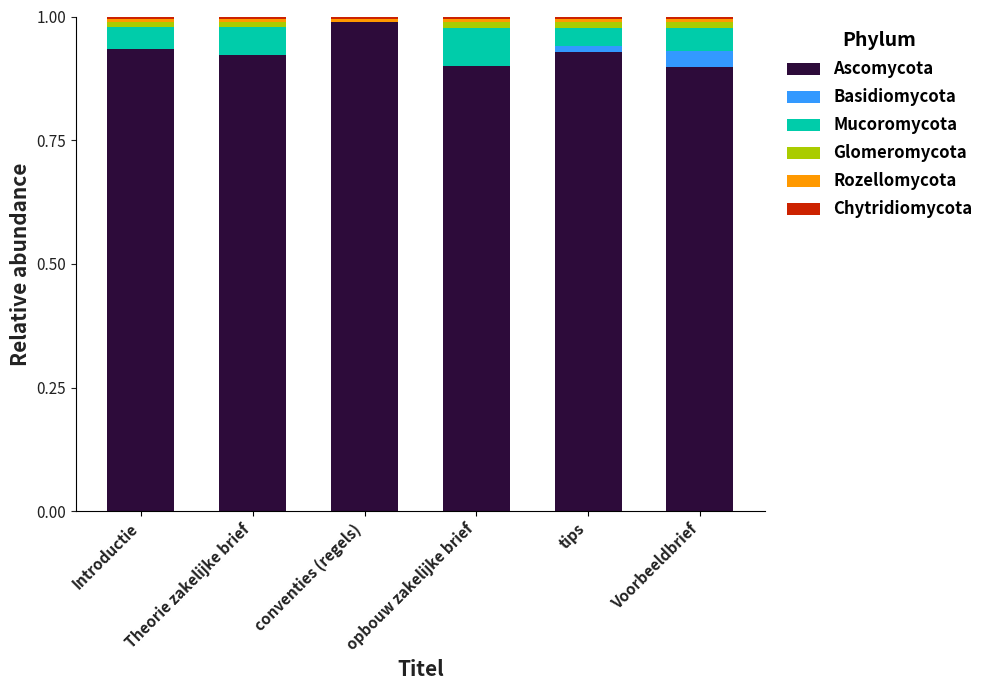

The Ascomycota series shows 0.5 at Theorie zakelijke brief. True or false?

False